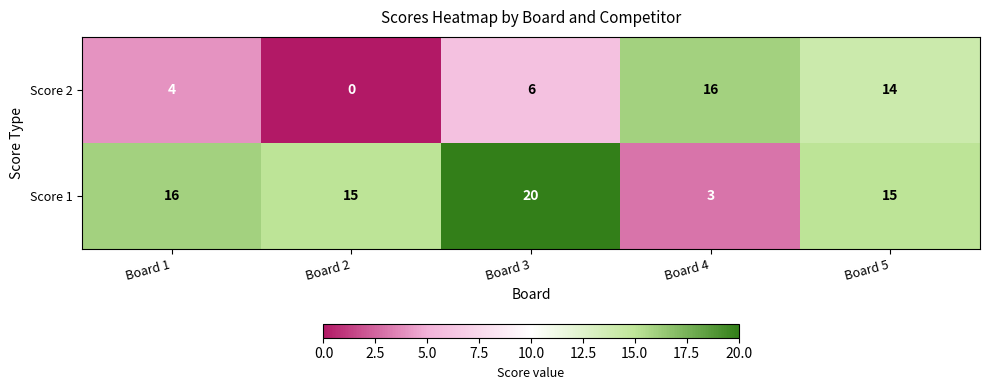

Reading left to right, transcribe all the data shown in this chart.

Score 2: 4	0	6	16	14
Score 1: 16	15	20	3	15